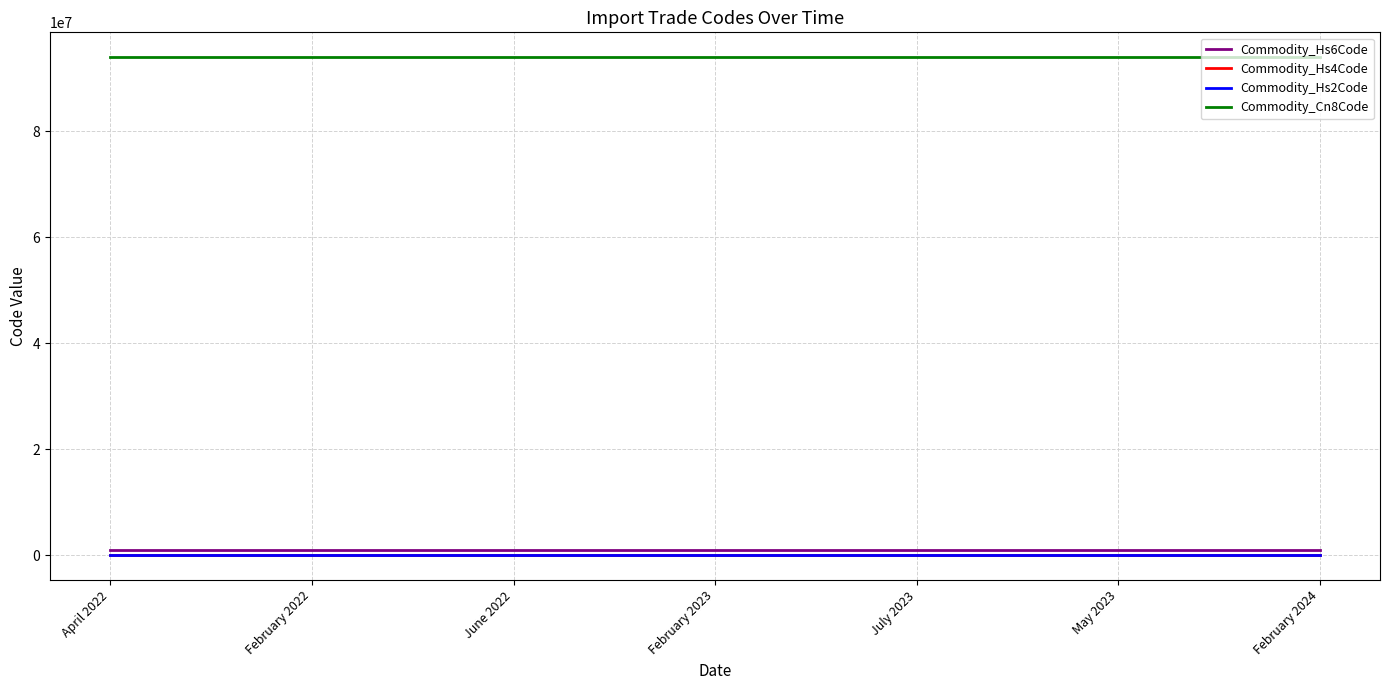

True or false: Commodity_Cn8Code and Commodity_Hs6Code cross at least once.

False